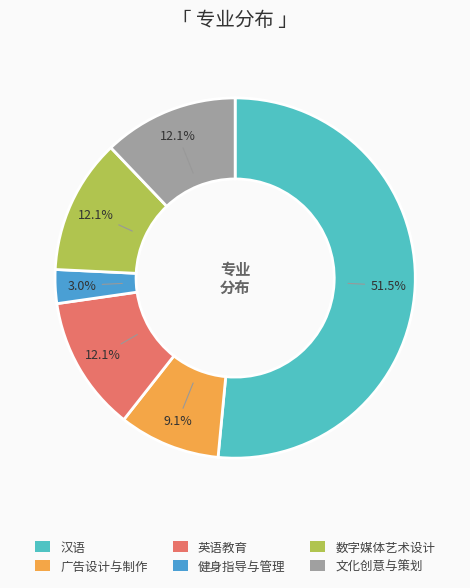

Does 文化创意与策划 represent more than half of the total?

No